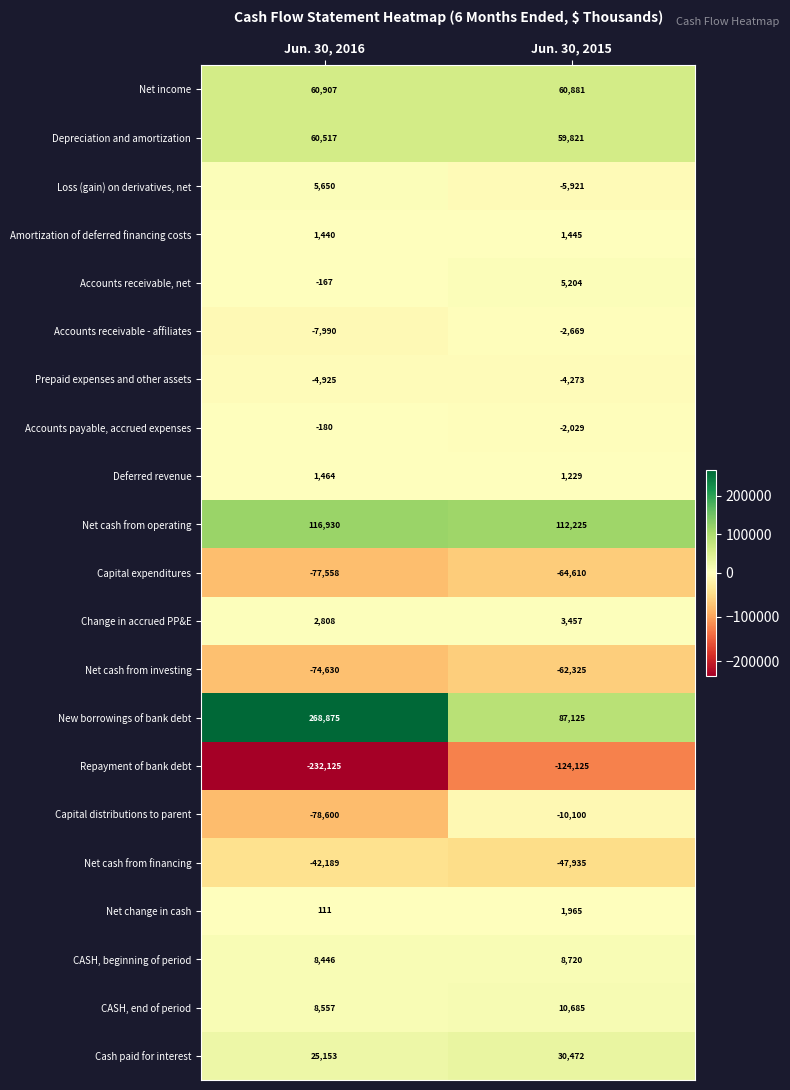

Is it true that Depreciation and amortization equals 59821 at Jun. 30, 2015?

True